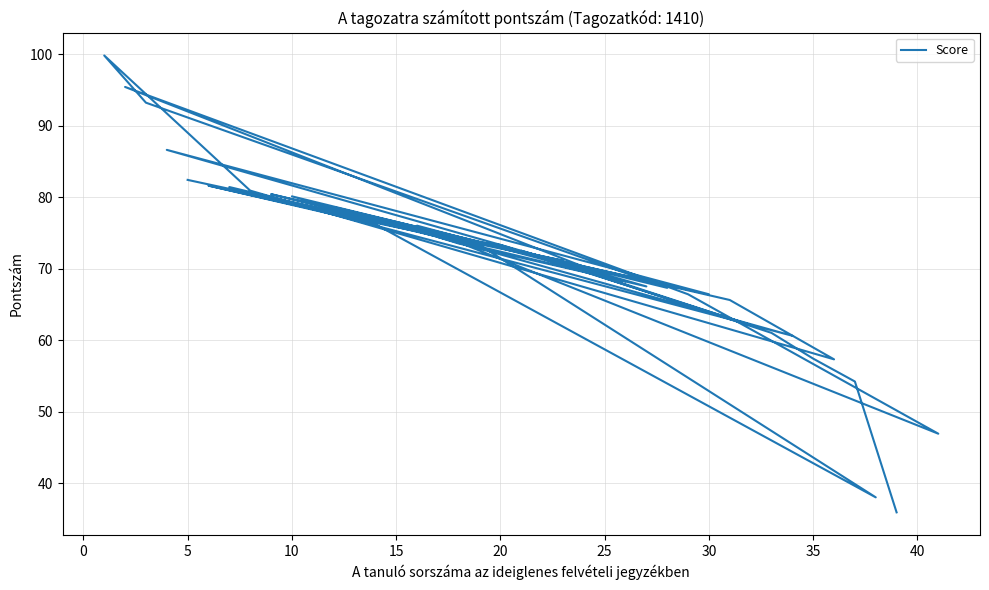

Count the number of values greater than 72.

20